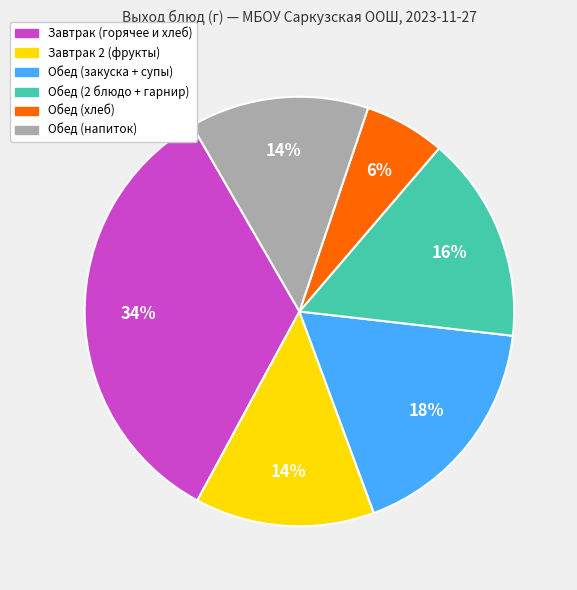

To the nearest percent, what is the average slice percentage?

17%